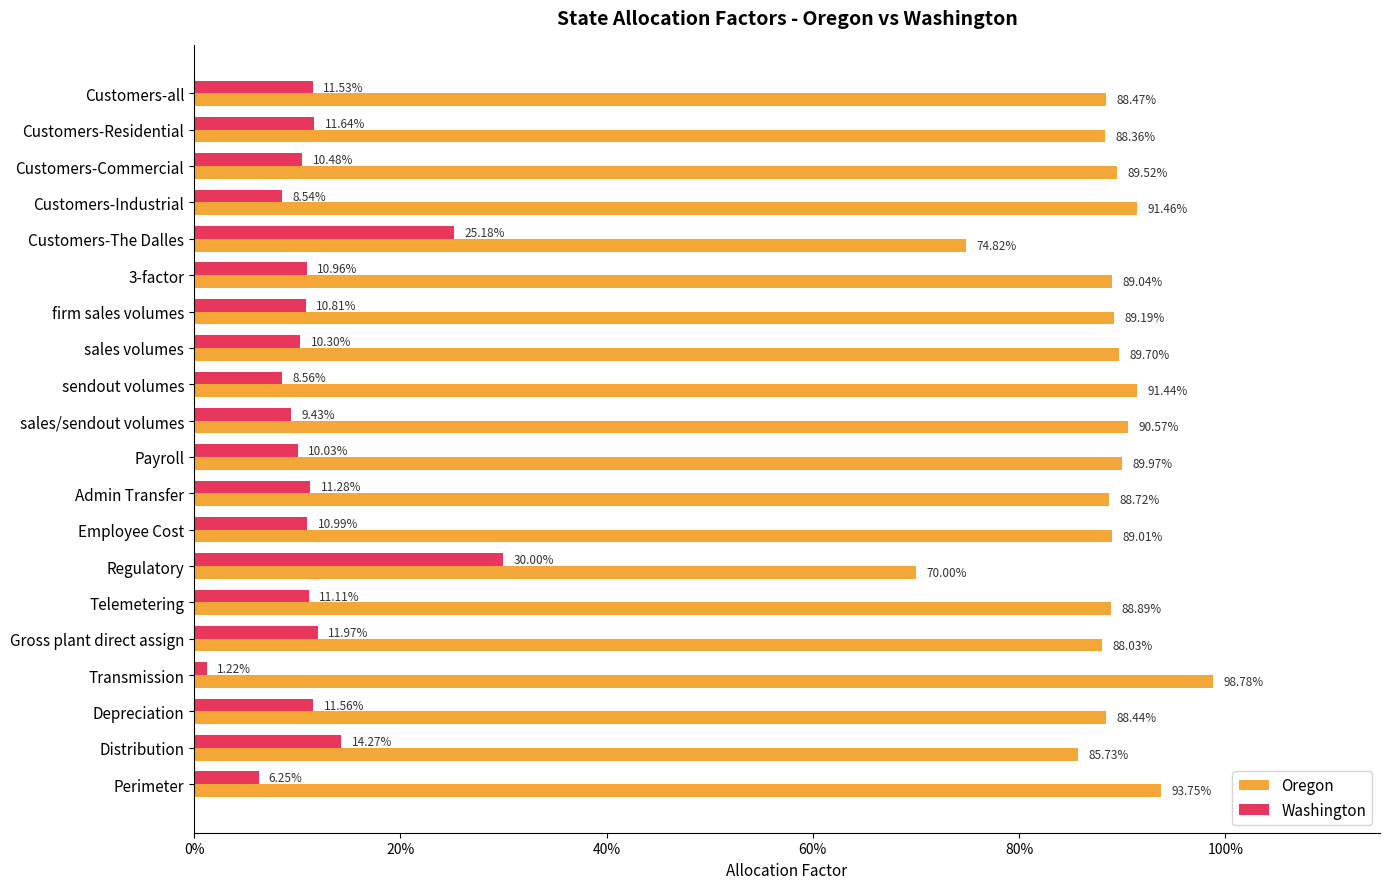

What are all the series names shown in the legend?

Oregon, Washington